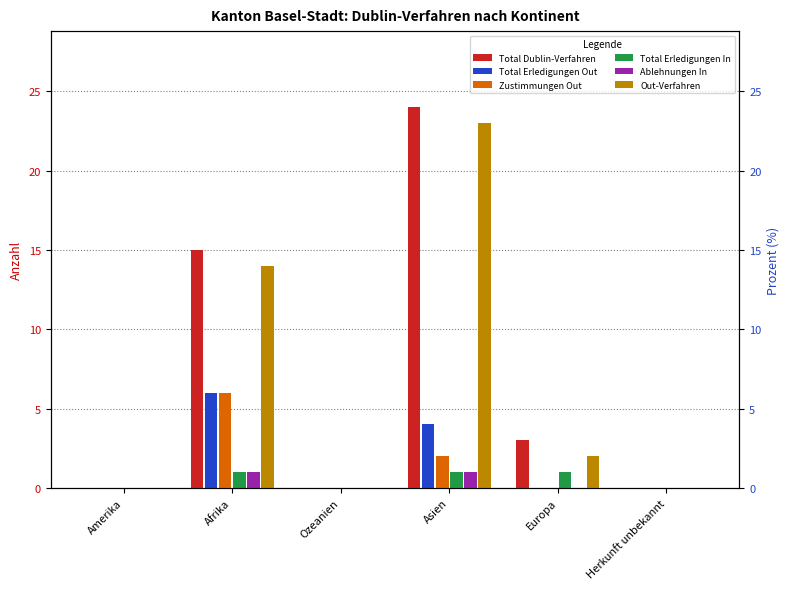

Where is Zustimmungen Out nearest to the value 3?

Asien